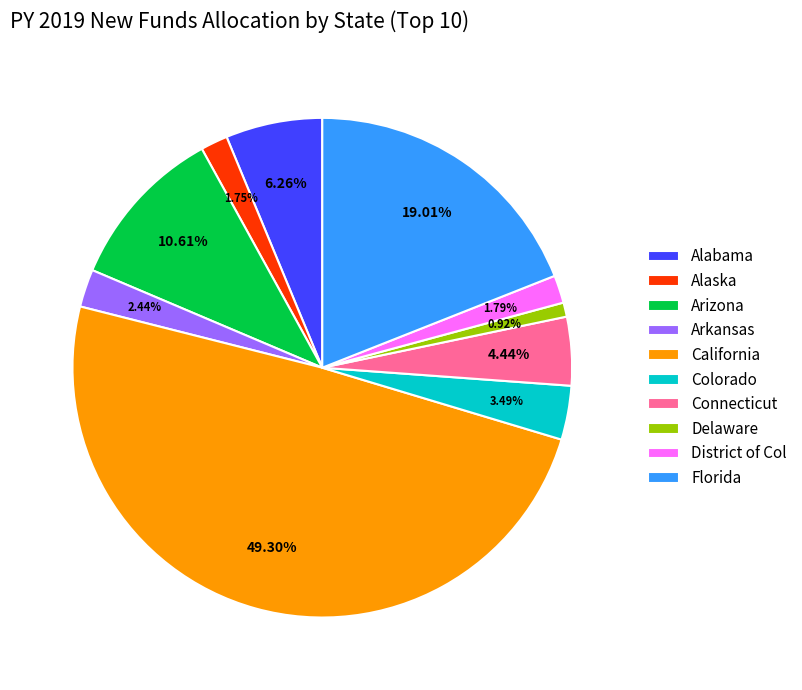

How many slices are in this pie chart?

10